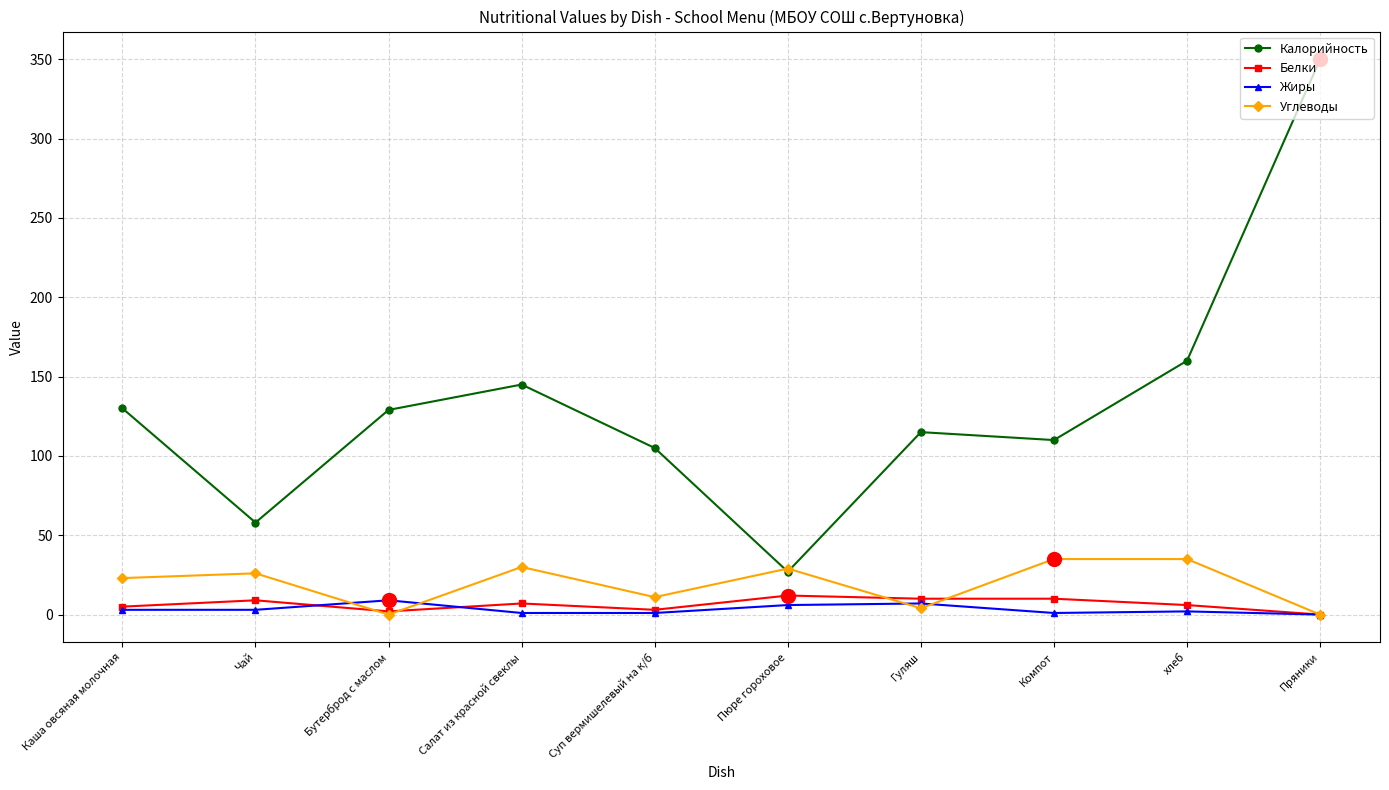

What is the difference between the highest and lowest values at Суп вермишелевый на к/б?

104